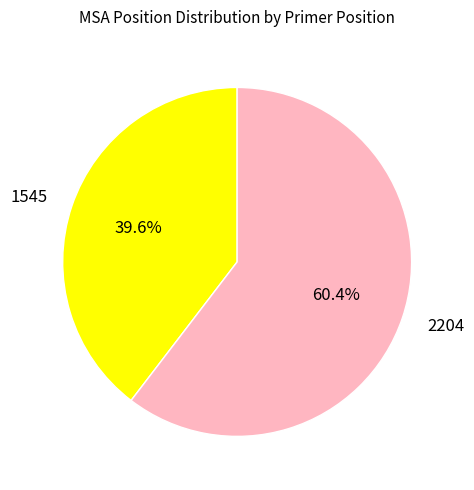

Count the number of slices in the pie.

2